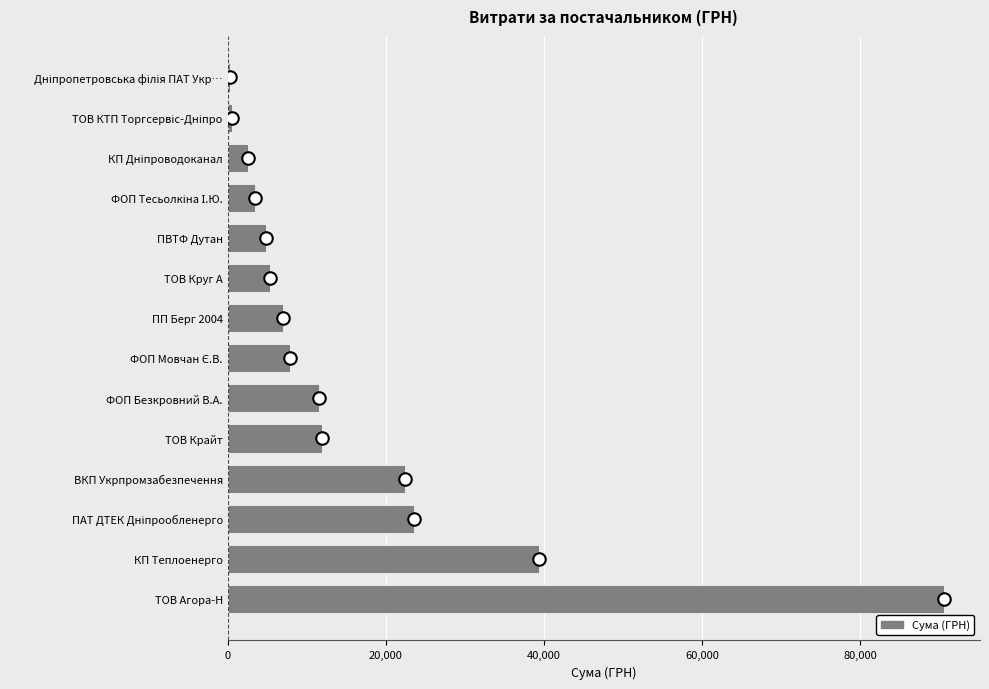

What is the ratio of the value at ПП Берг 2004 to the value at ТОВ Крайт?

0.6